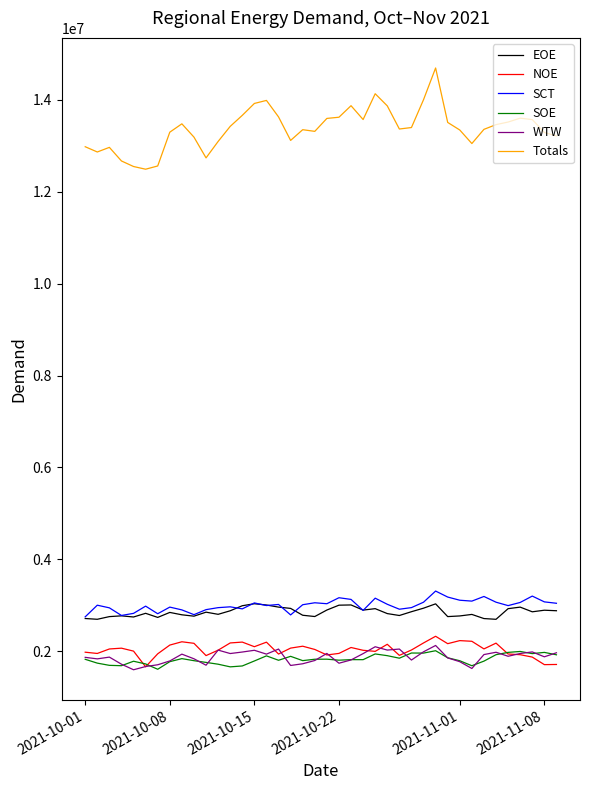

Which series has the largest total across all categories?

Totals